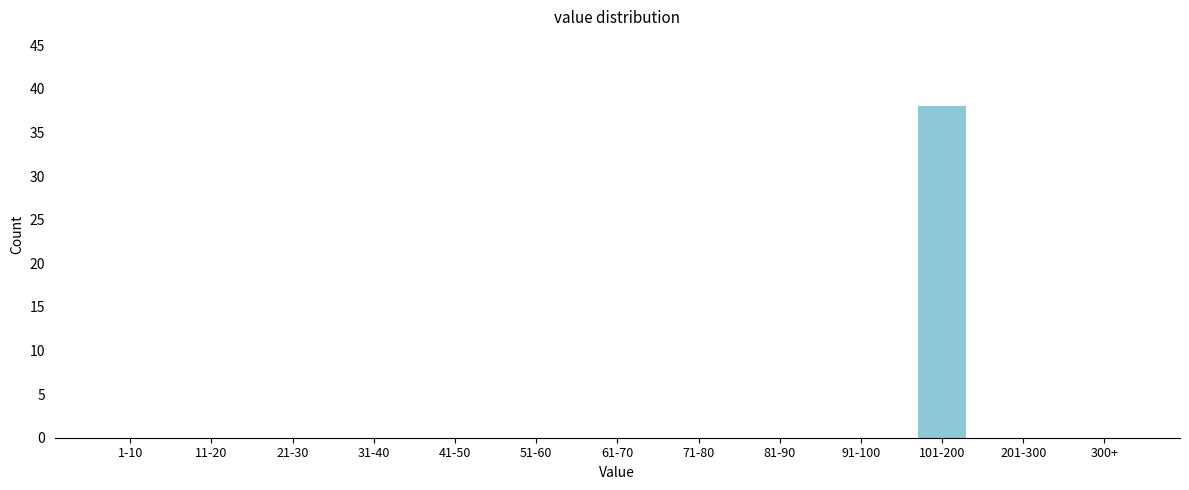

Reading right to left, what are all the values shown in this chart?

300+=0	201-300=0	101-200=38	91-100=0	81-90=0	71-80=0	61-70=0	51-60=0	41-50=0	31-40=0	21-30=0	11-20=0	1-10=0